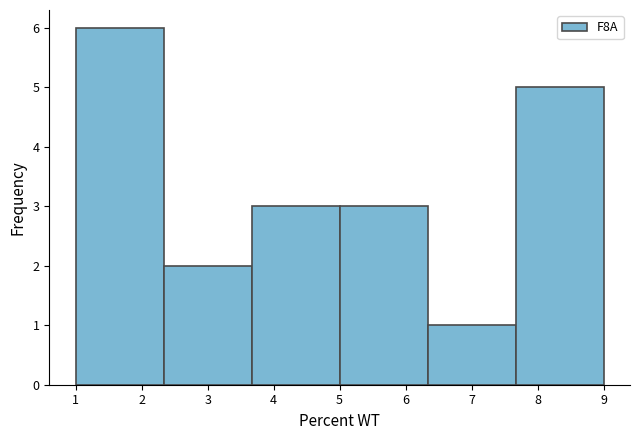

How tall is the bar that spans 2.3 to 3.7 on the x-axis? Neither the bar edges nor the heights are printed on the chart, so give them approximately, as read against the axes.

2